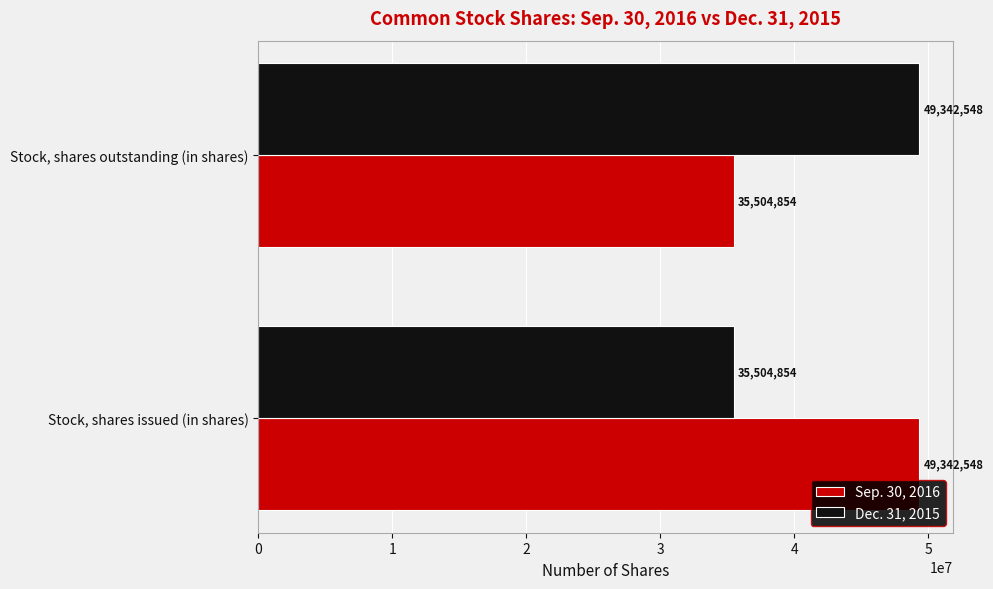

At Stock, shares outstanding (in shares), list the series in order from largest to smallest.

Dec. 31, 2015, Sep. 30, 2016